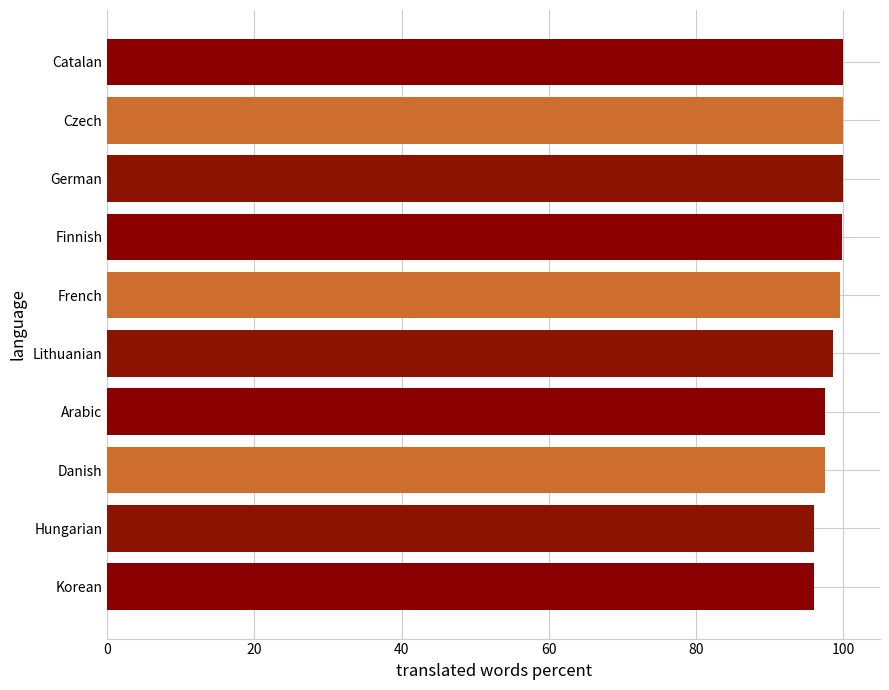

What is the smallest value displayed?

96.0